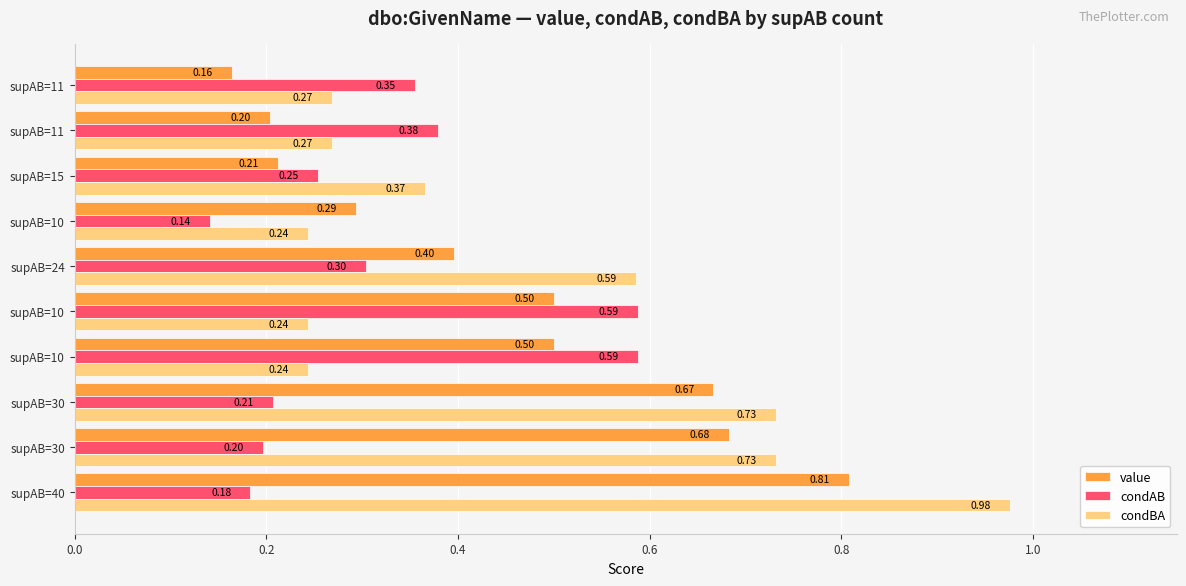

What are all the series names shown in the legend?

value, condAB, condBA